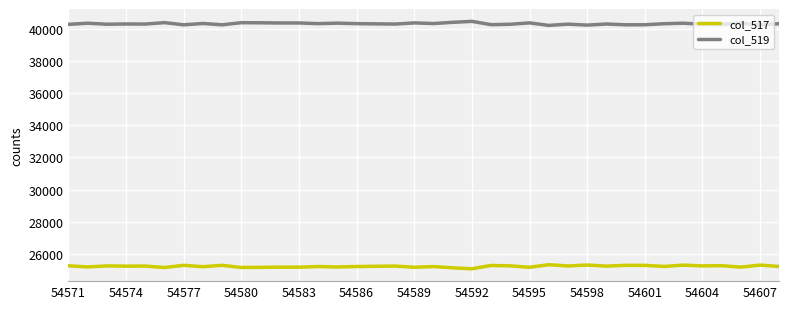

What is the minimum value for col_519?

40202